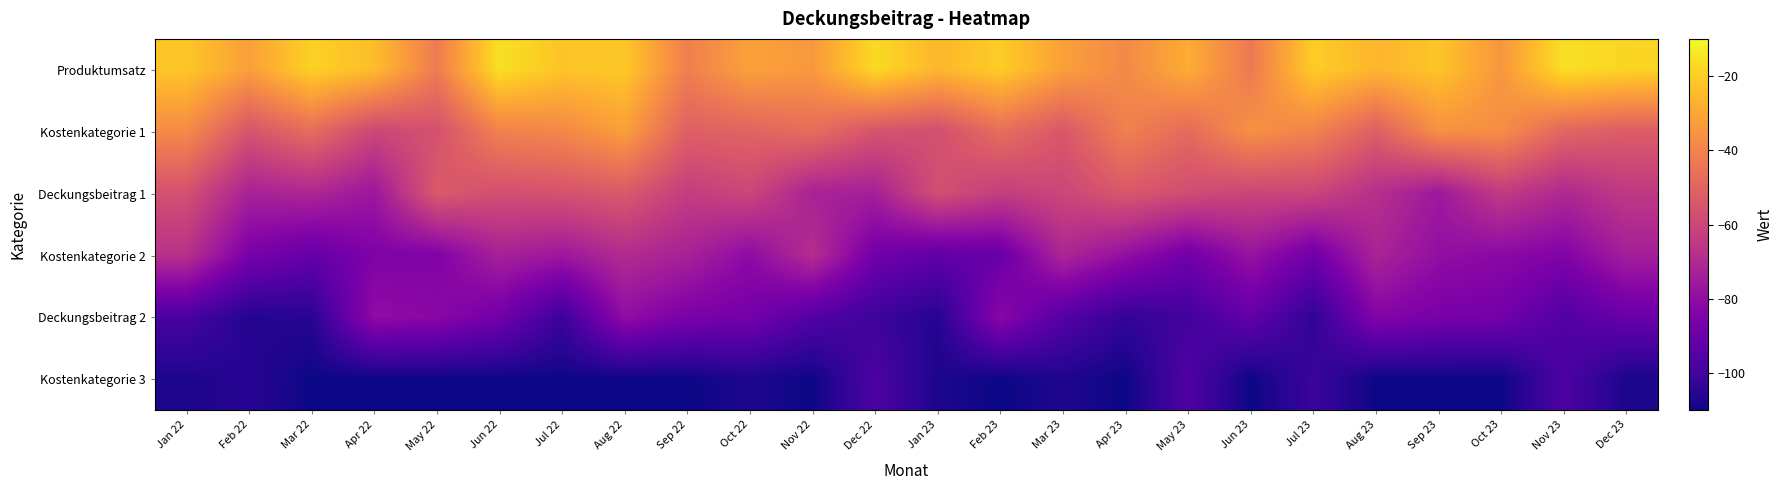

List the series in order of their peak value, lowest first.

Kostenkategorie 3, Deckungsbeitrag 2, Kostenkategorie 2, Deckungsbeitrag 1, Kostenkategorie 1, Produktumsatz